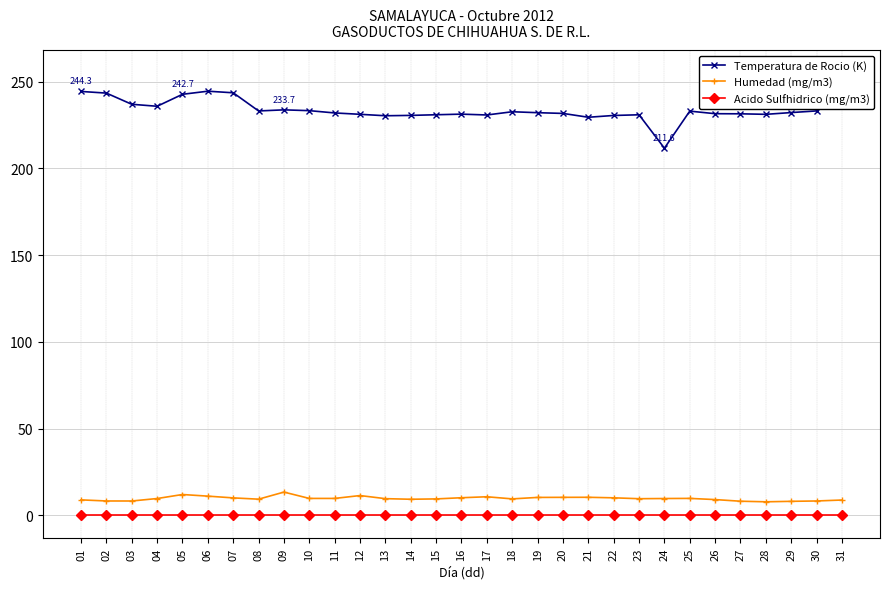

At which category does Humedad (mg/m3) reach its first local peak?

05